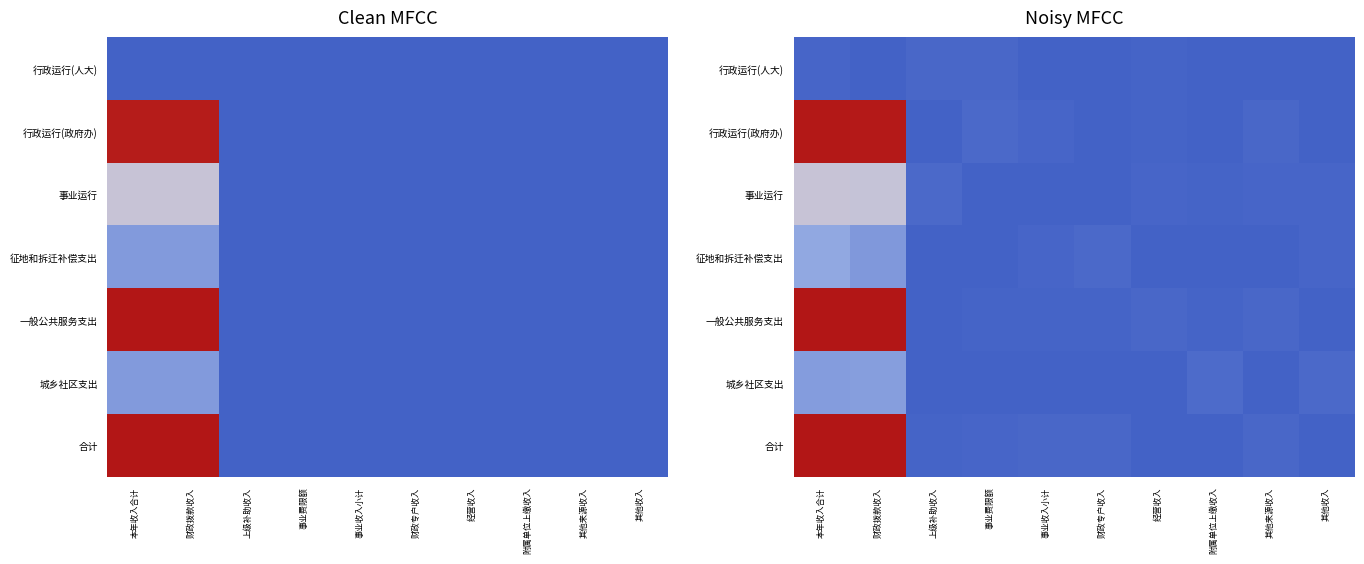

At which category does the chart reach its minimum across all series?

财政拨款收入